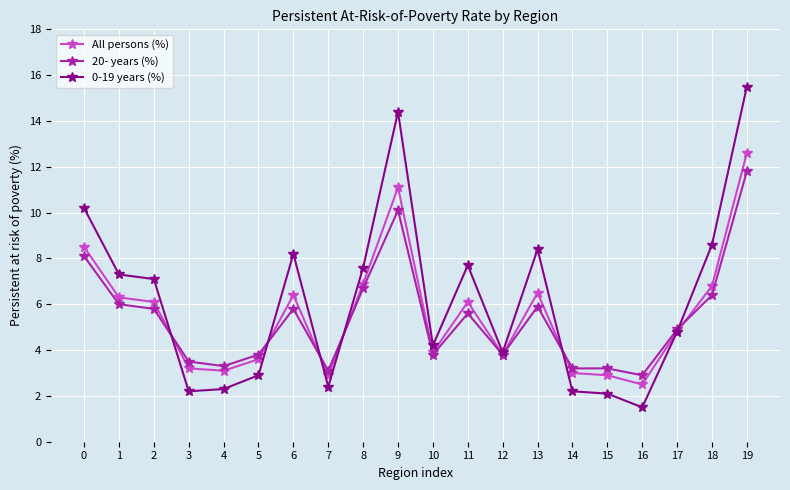

True or false: All persons (%) has more than 0 interior local peaks.

True